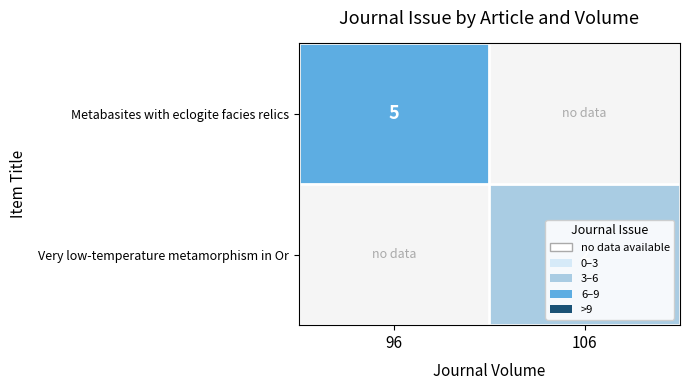

At which category does the chart reach its minimum across all series?

106